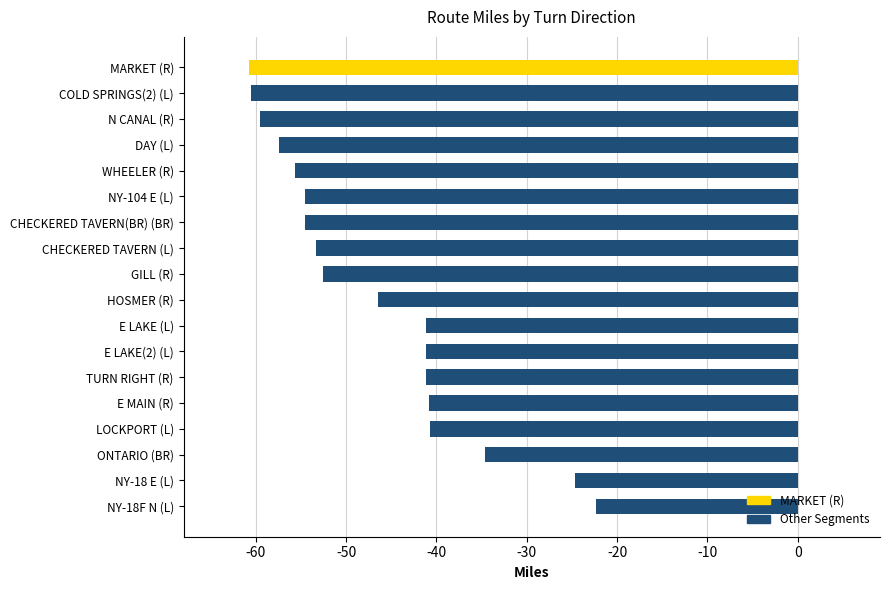

What is the difference between the values at COLD SPRINGS(2) (L) and CHECKERED TAVERN (L)?

7.2